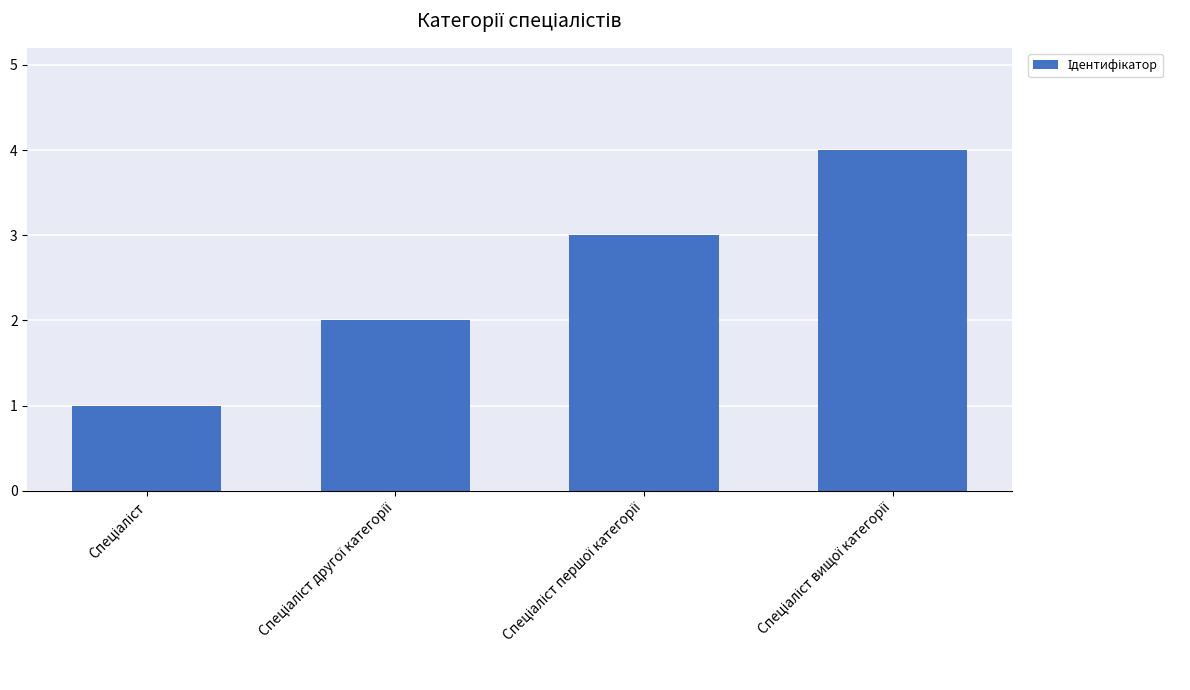

How many values are below 3?

2